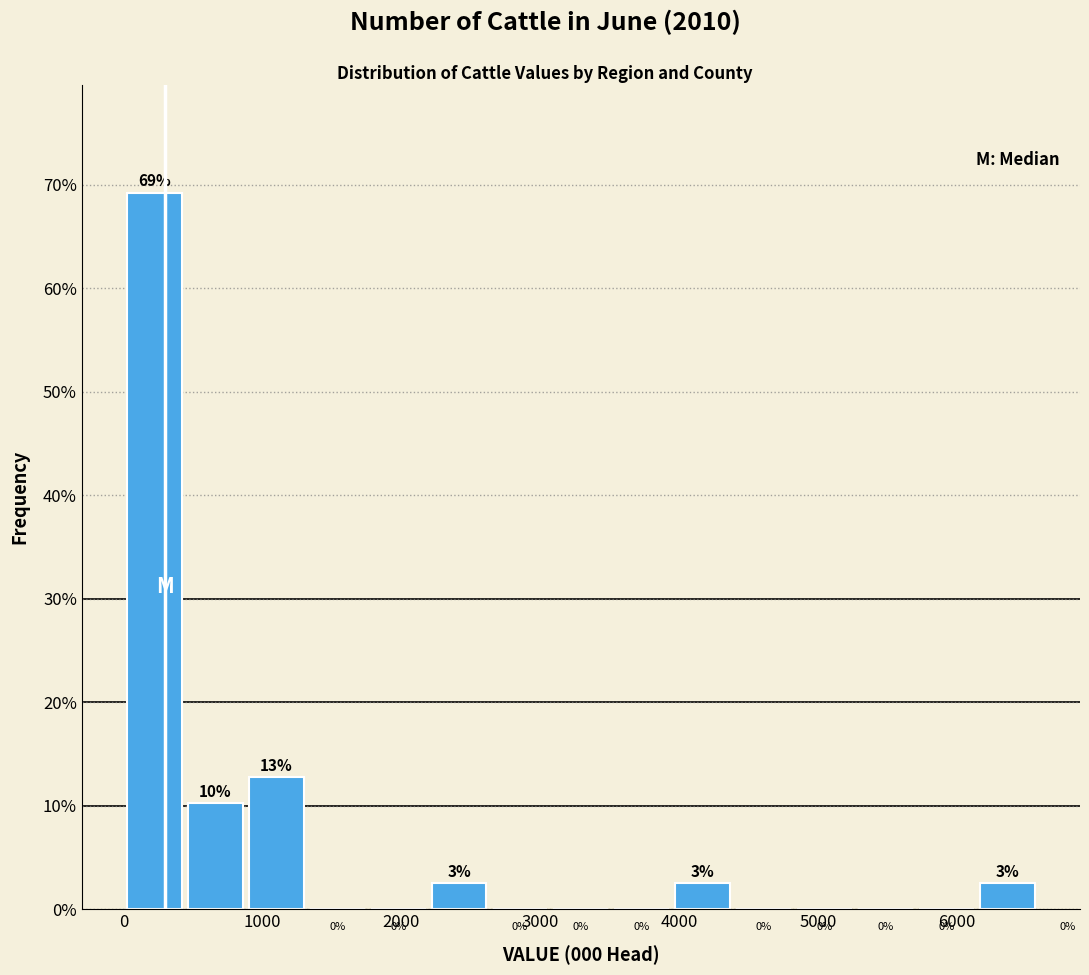

Over which range of the x-axis is the bar tallest?

0 to 500